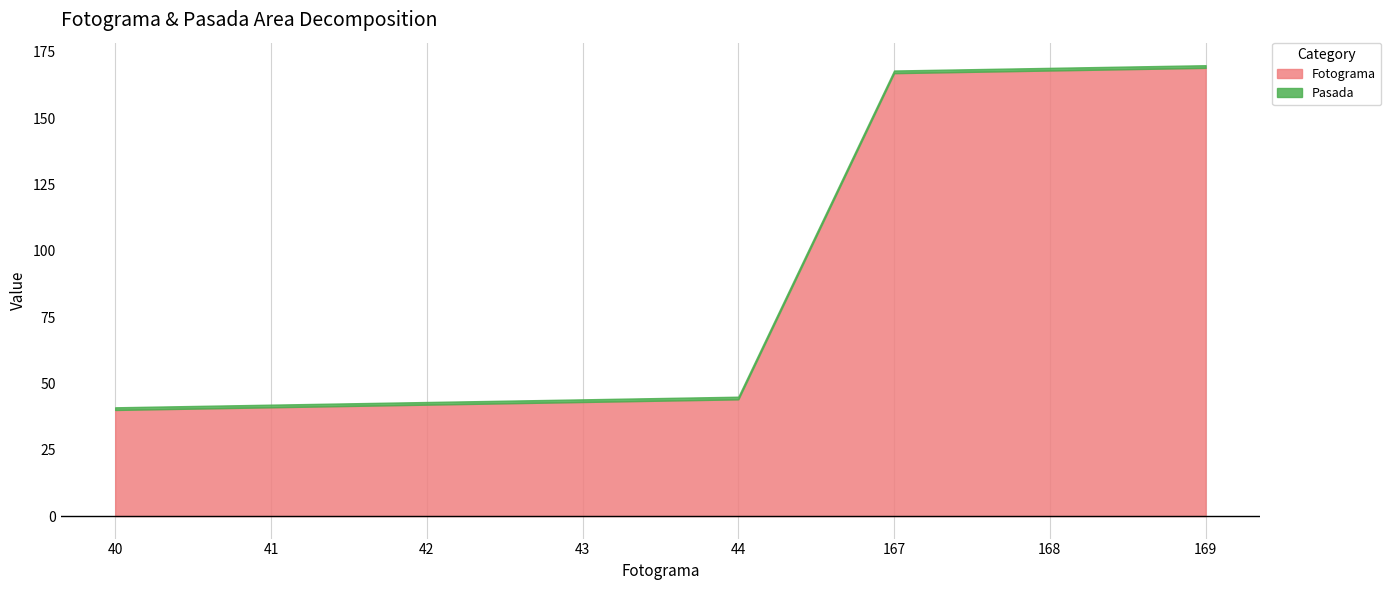

True or false: Fotograma has a value of 22 at 41.

False